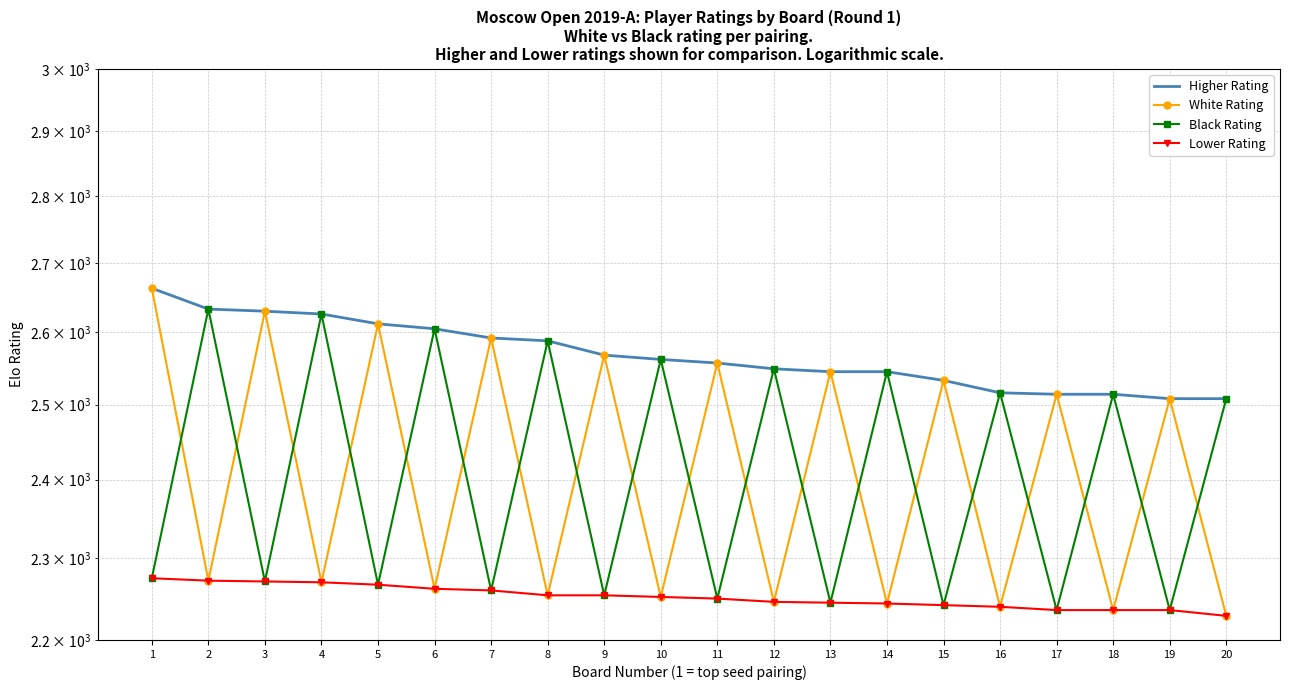

What is the difference between the maximum and minimum values in the Lower Rating series?

46